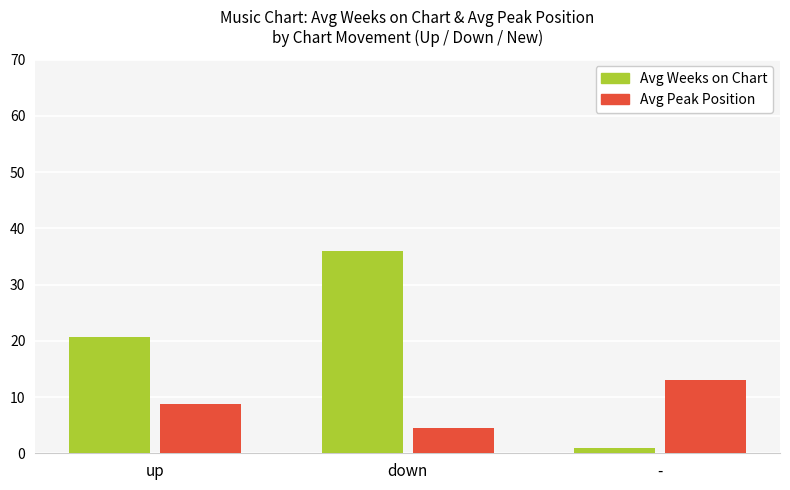

What are all the series names shown in the legend?

Avg Weeks on Chart, Avg Peak Position